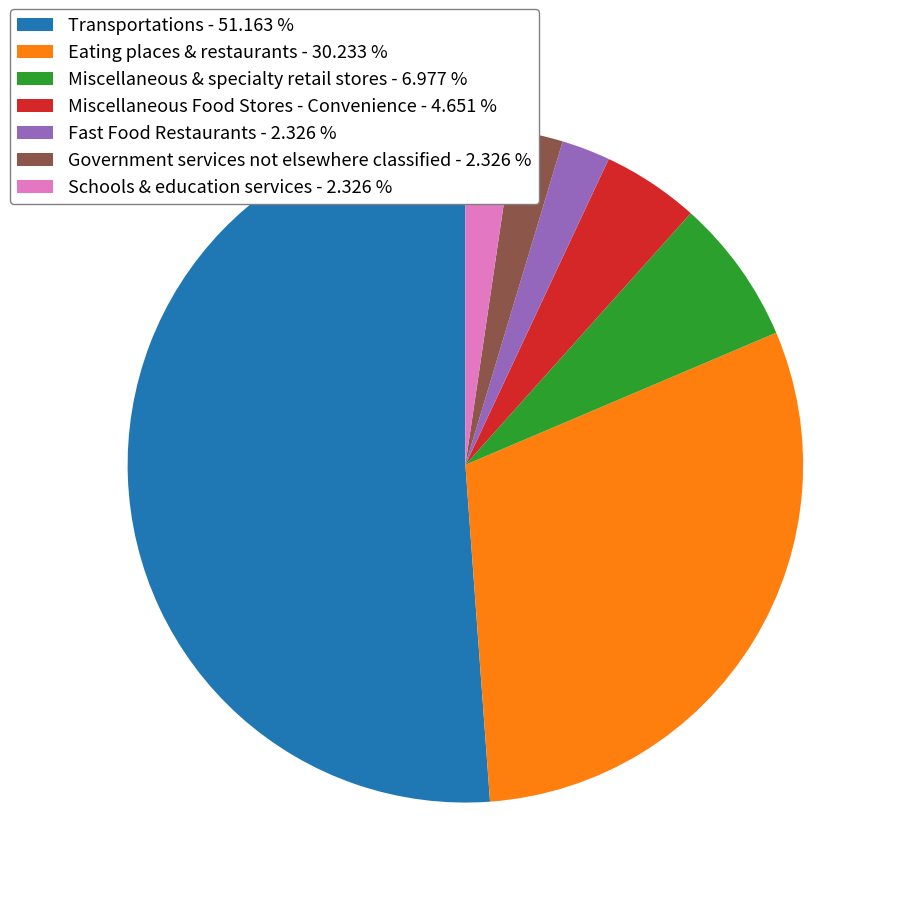

Is it true that Miscellaneous & specialty retail stores is 7% of the pie?

True